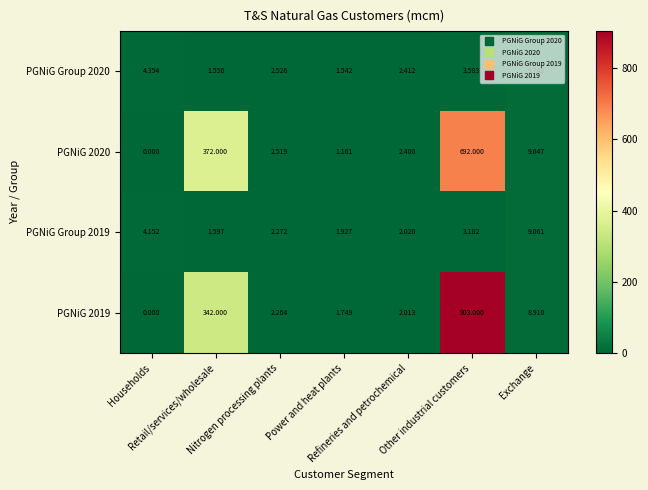

How many data points in PGNiG 2020 are above 2?

5